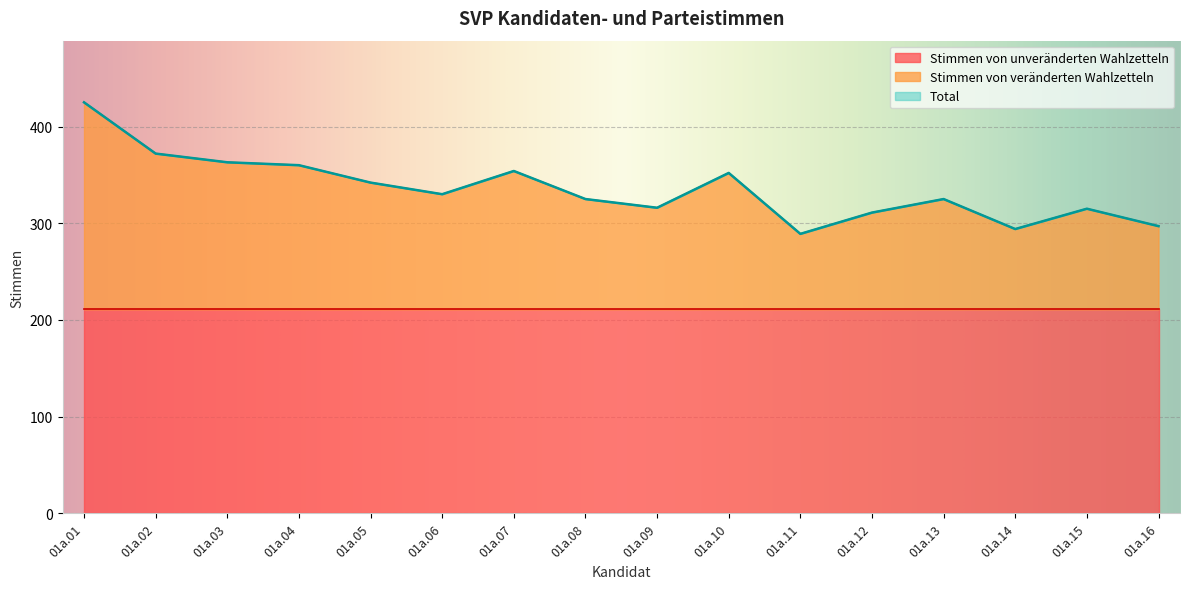

Where is the first local minimum for Stimmen von veränderten Wahlzetteln?

01a.06